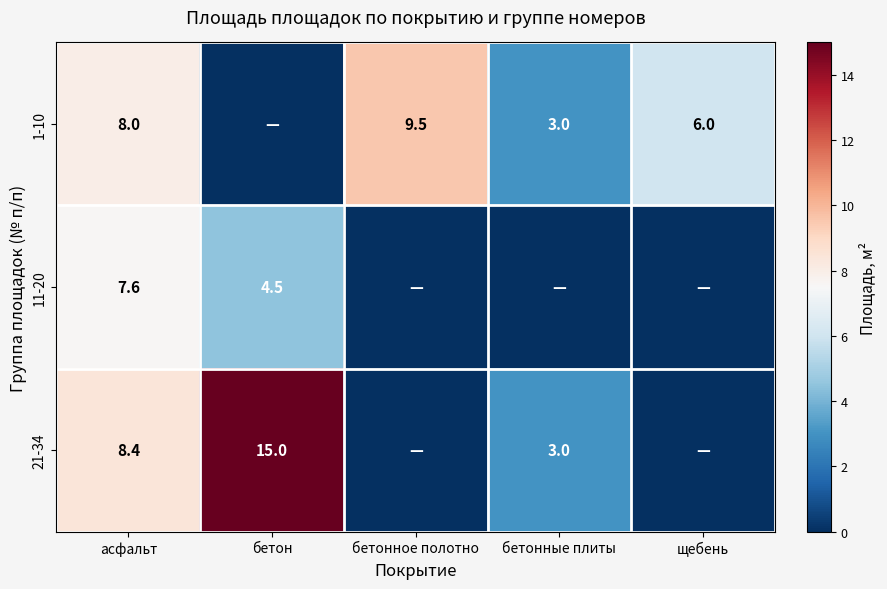

What is the spread (max minus min) of values at асфальт?

0.8